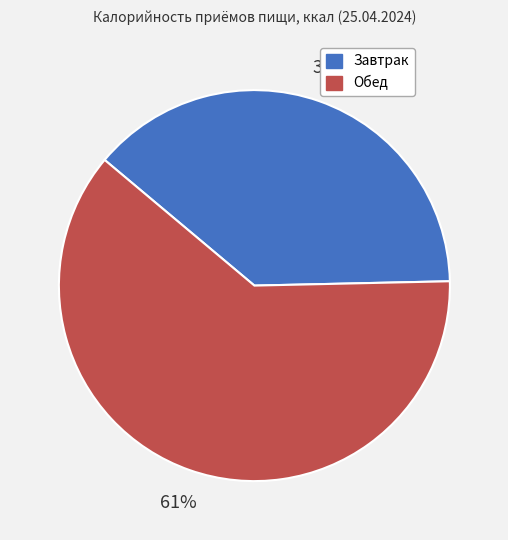

Rank the categories by value from lowest to highest.

Завтрак, Обед